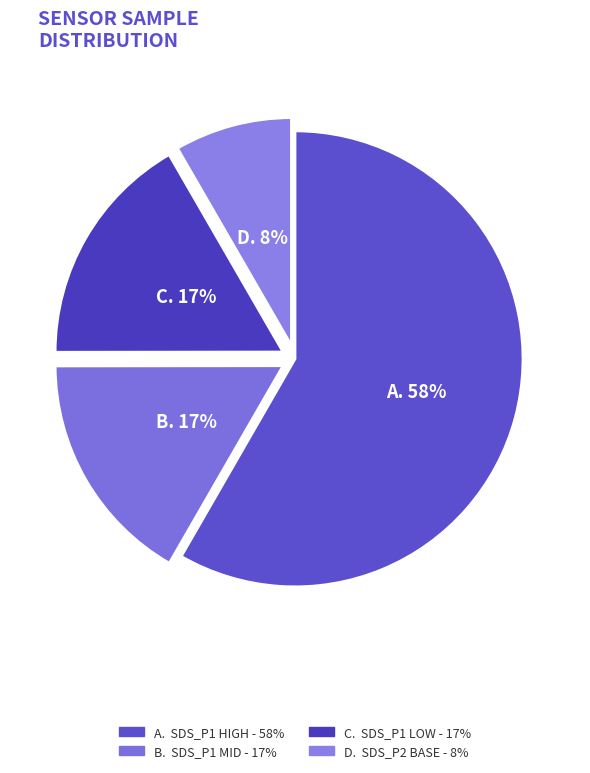

How many segments does this pie chart have?

4